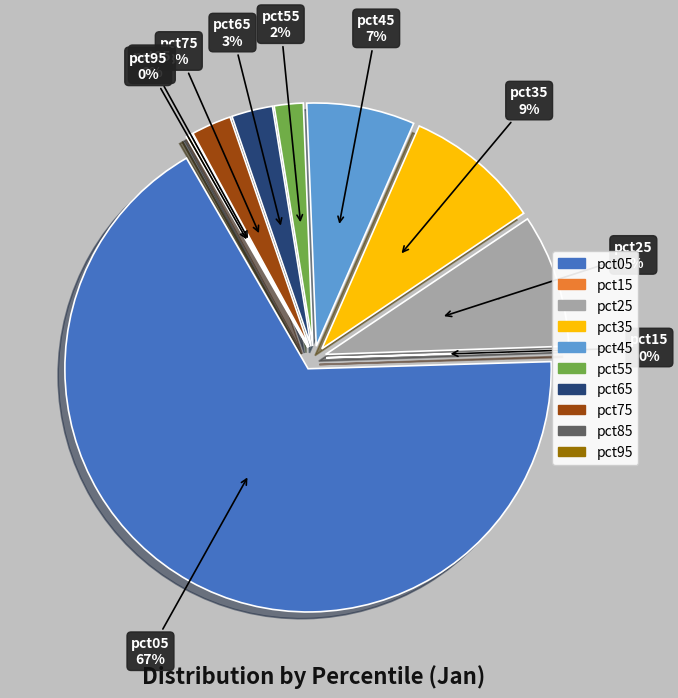

To the nearest percent, what portion does pct75 represent?

3%